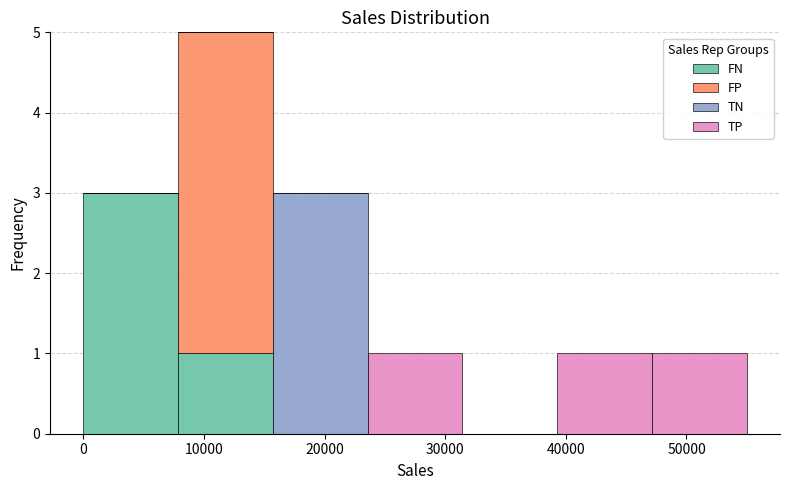

What is the total height of the stacked bar covering 8000 to 16000 on the x-axis? Neither the bar edges nor the heights are printed on the chart, so give them approximately, as read against the axes.

5